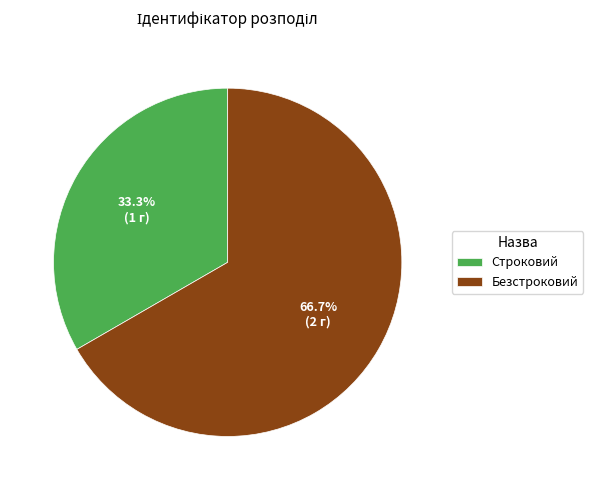

Between Строковий and Безстроковий, which is larger?

Безстроковий